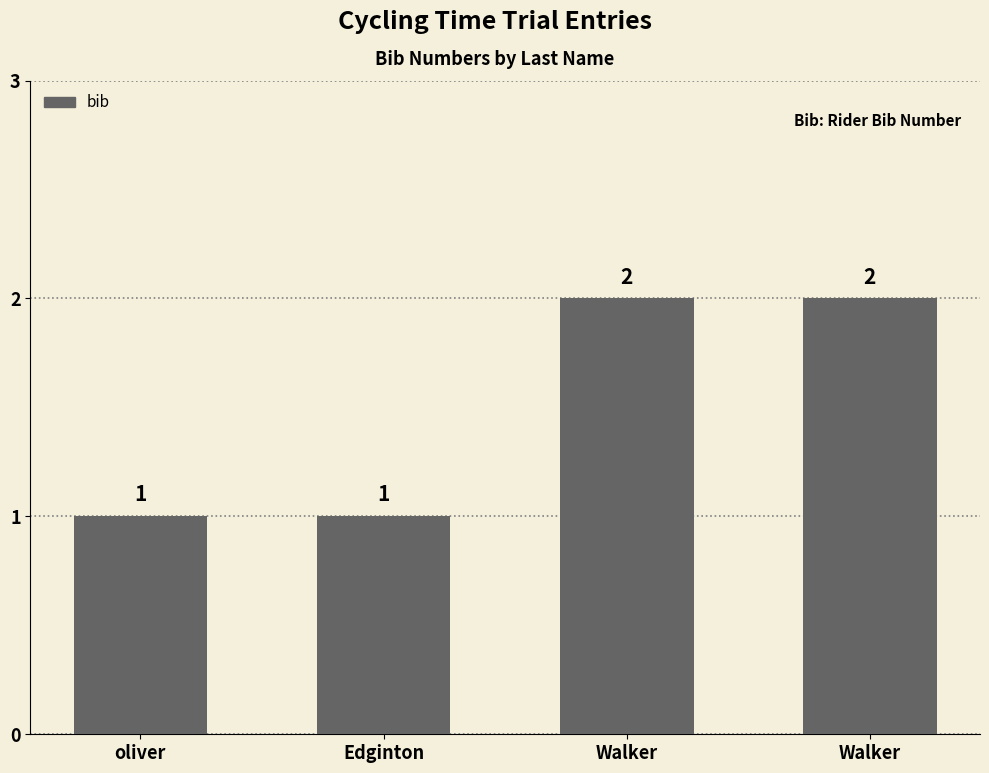

Rank the categories by value from lowest to highest.

oliver, Edginton, Walker, Walker